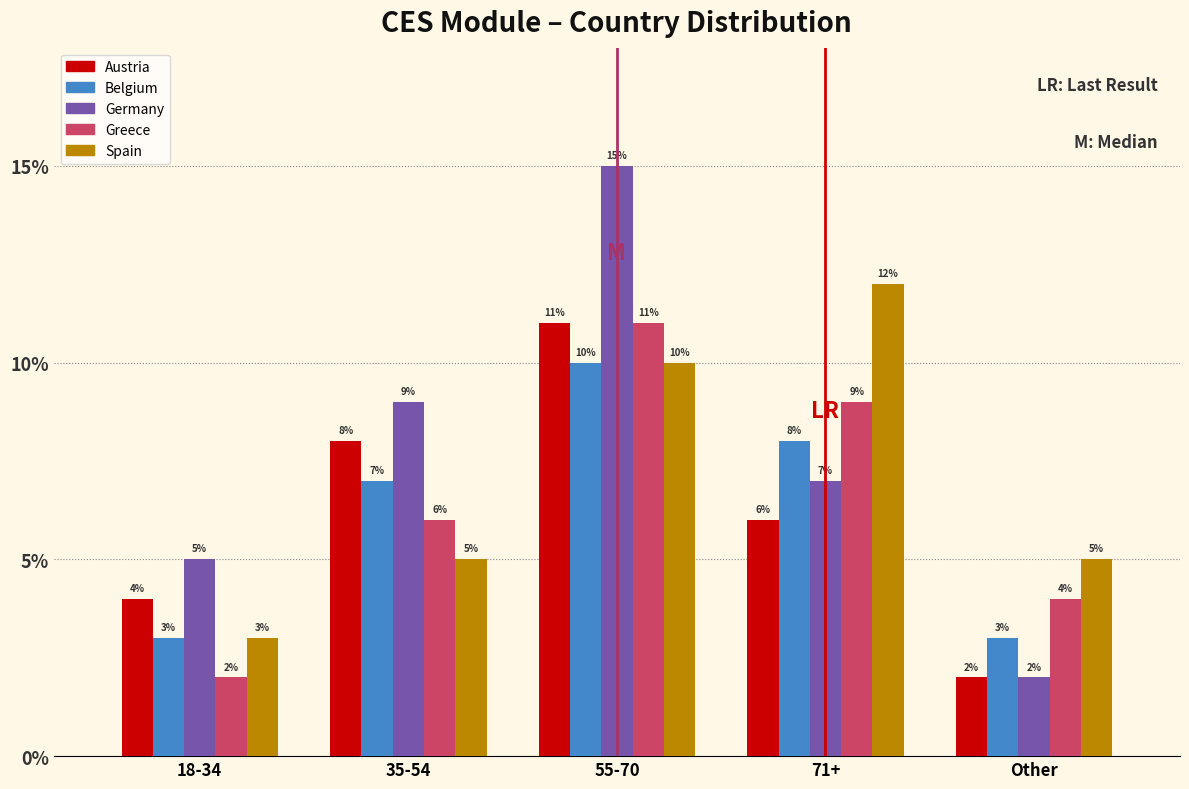

Reading left to right, extract all data points from this chart.

Austria: 18-34=4	35-54=8	55-70=11	71+=6	Other=2
Belgium: 18-34=3	35-54=7	55-70=10	71+=8	Other=3
Germany: 18-34=5	35-54=9	55-70=15	71+=7	Other=2
Greece: 18-34=2	35-54=6	55-70=11	71+=9	Other=4
Spain: 18-34=3	35-54=5	55-70=10	71+=12	Other=5